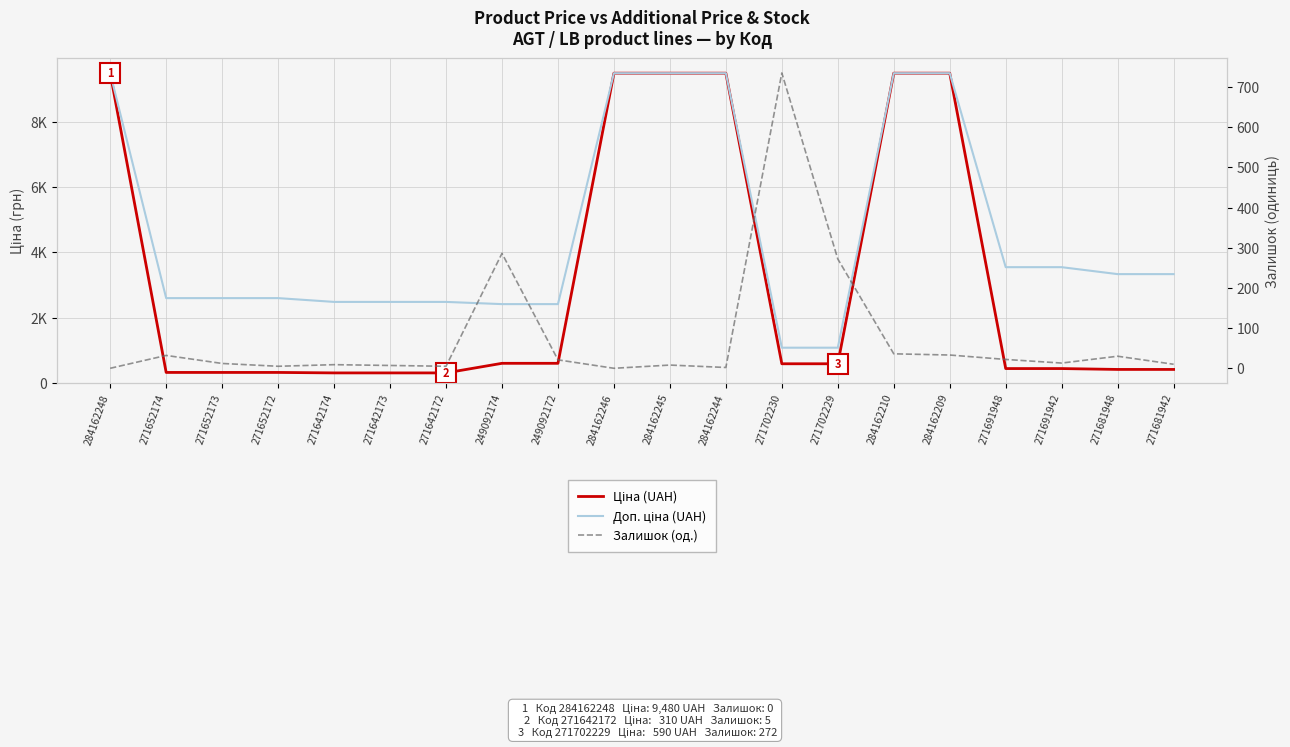

Which series has the largest total across all categories?

Доп. ціна (UAH)